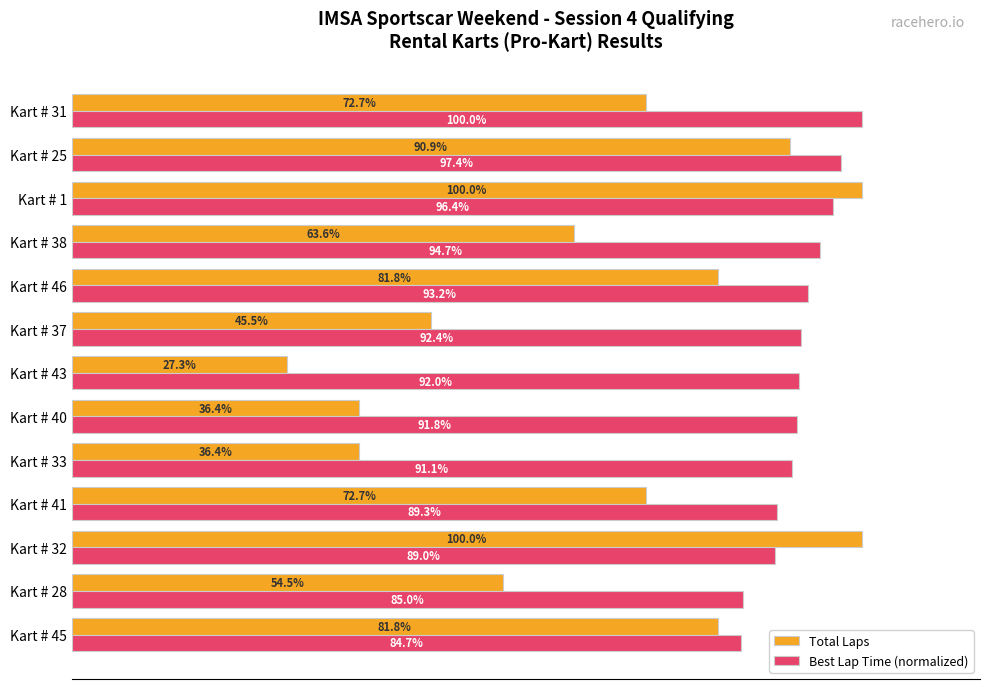

At which label is Best Lap Time (normalized) closest to 92?

Kart # 43